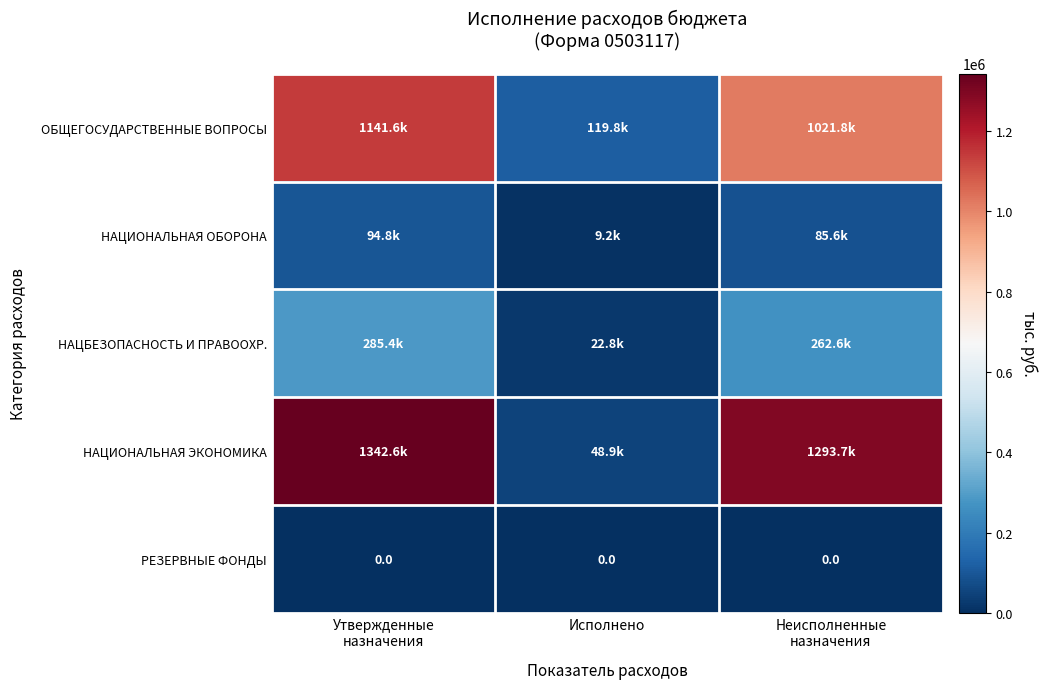

Which category has the highest value in the ОБЩЕГОСУДАРСТВЕННЫЕ ВОПРОСЫ series?

Утвержденные назначения